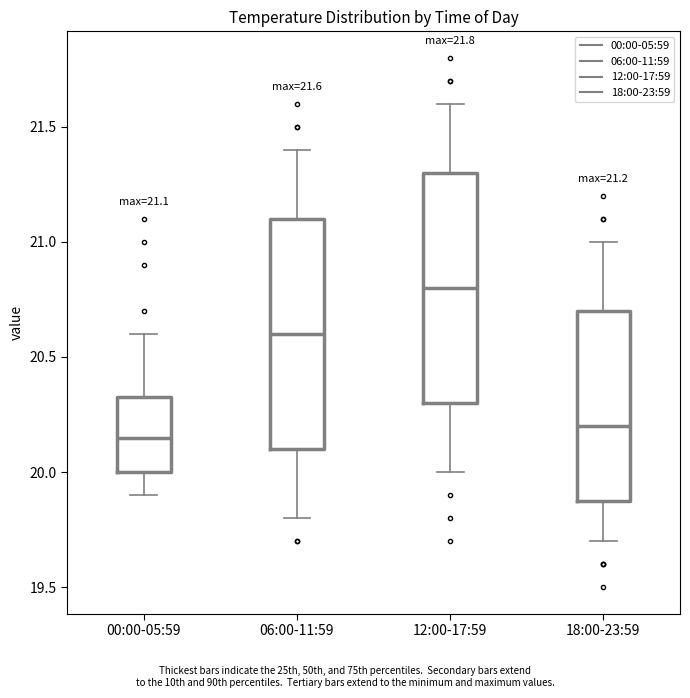

Which box has the highest median line?

12:00-17:59